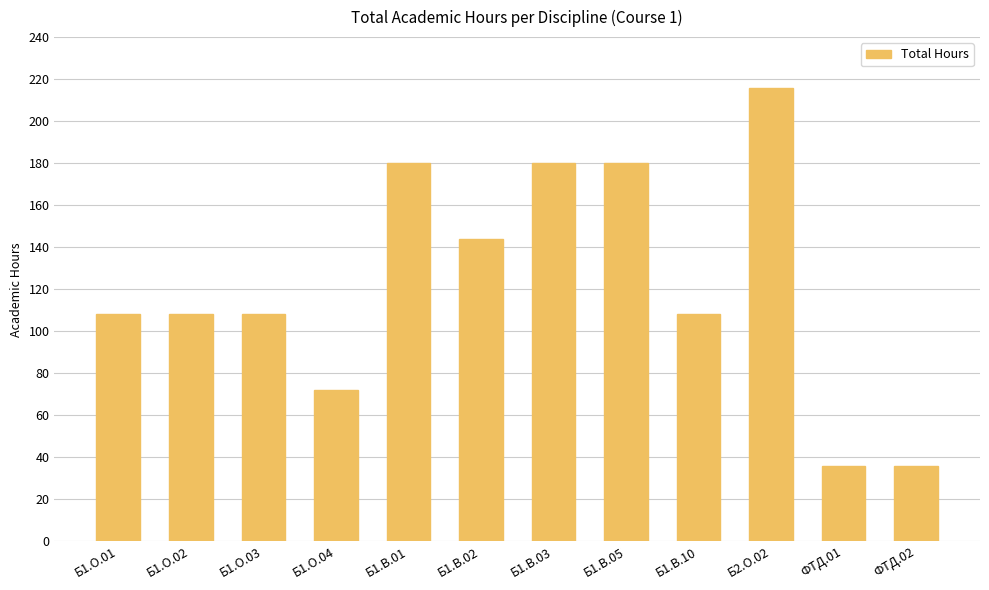

What is the value of the 4th bar from the left?

72